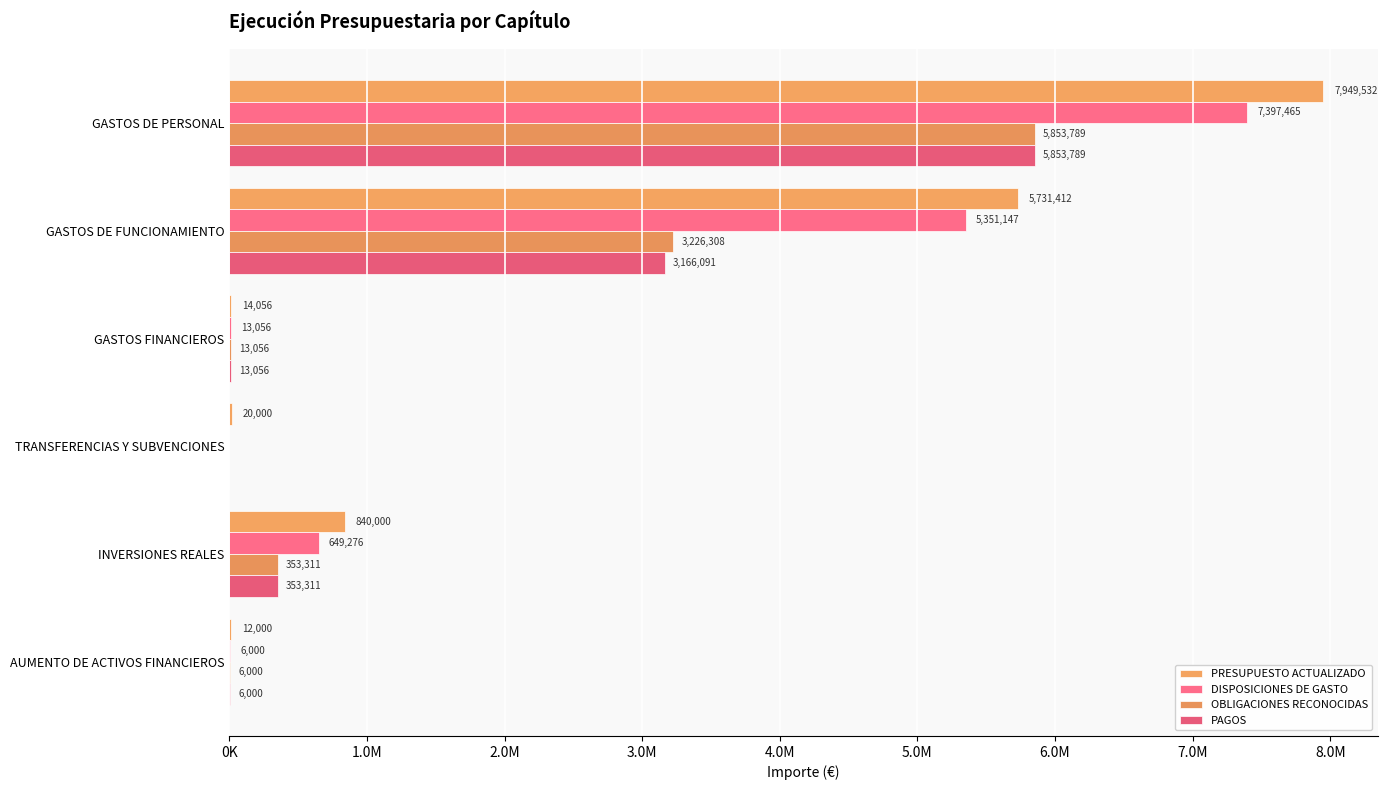

What are all the series names shown in the legend?

PRESUPUESTO ACTUALIZADO, DISPOSICIONES DE GASTO, OBLIGACIONES RECONOCIDAS, PAGOS